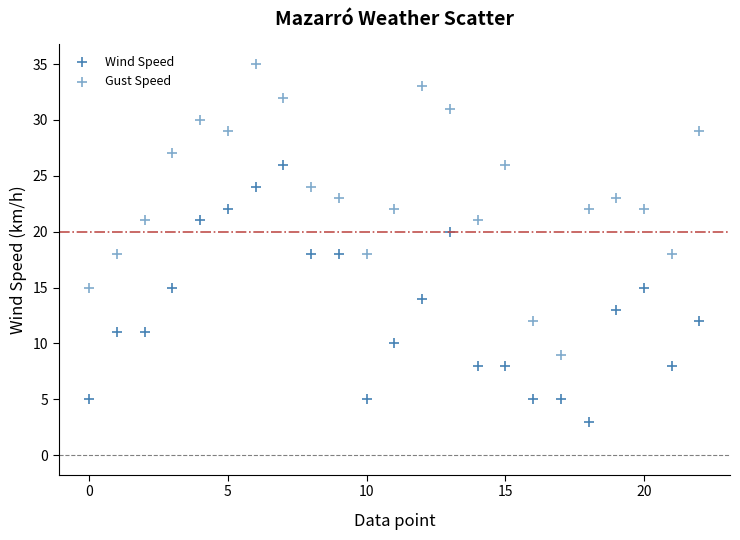

Which series reaches the minimum Y coordinate?

Wind Speed